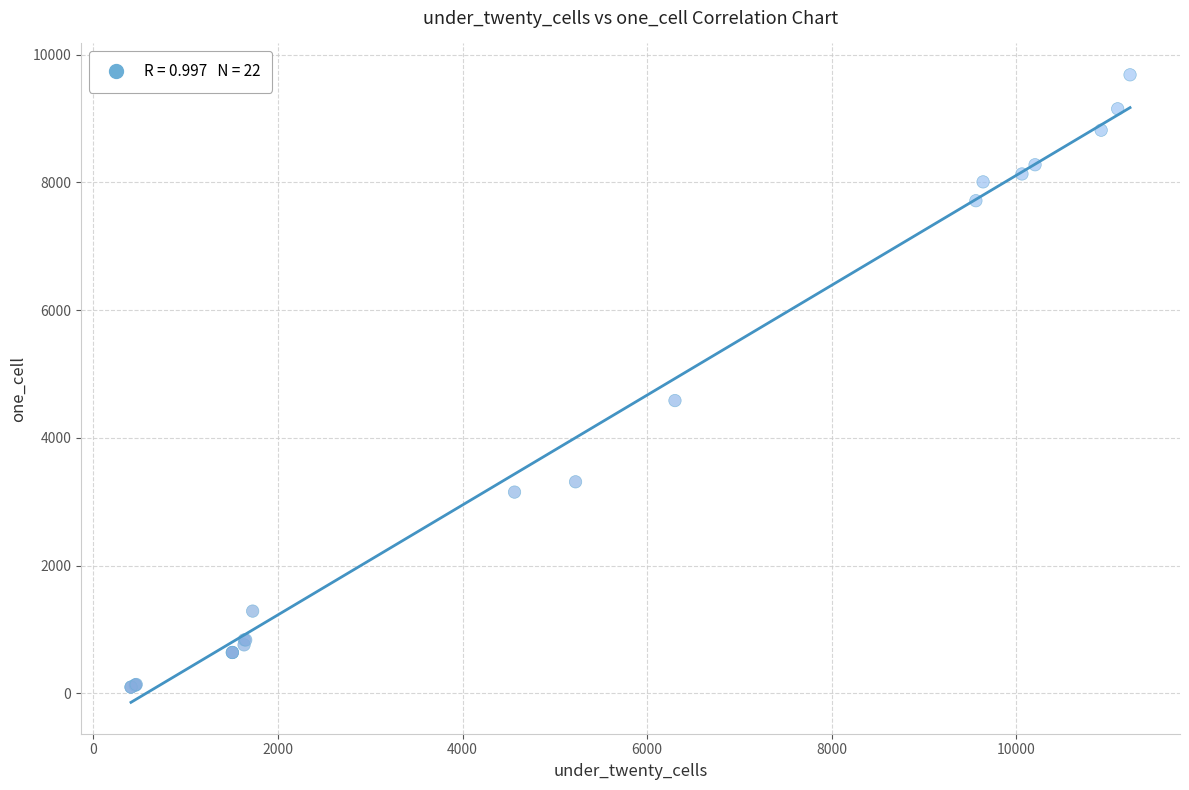

What Y value in the scatter plot is closest to 4890?

4583